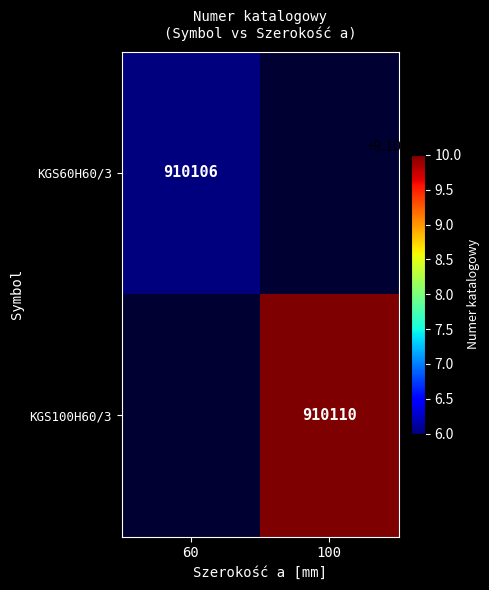

Is it true that KGS60H60/3 equals 432354 at 60?

False